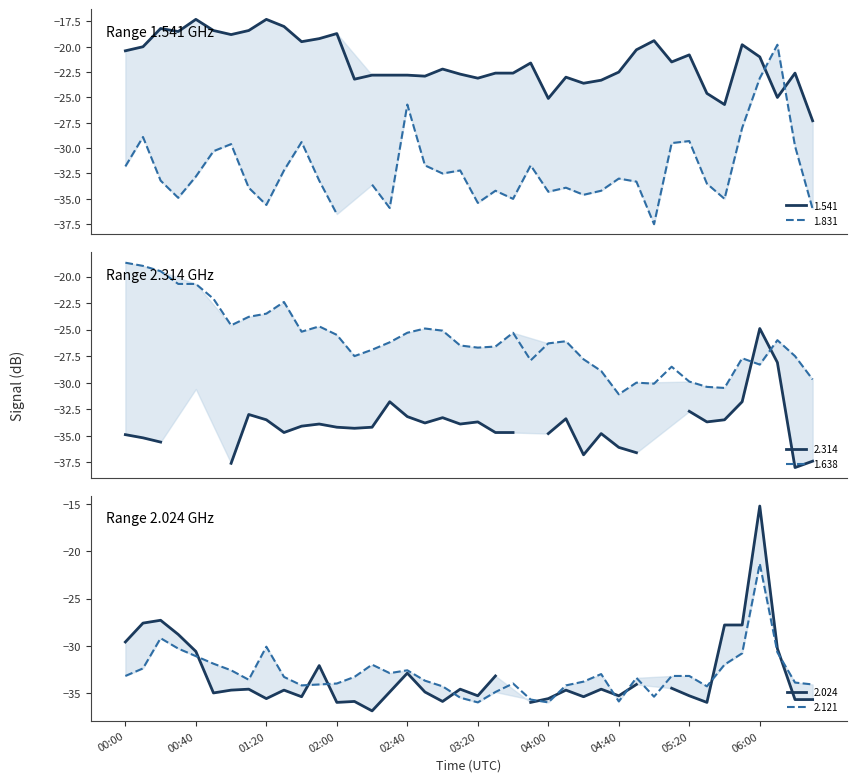

True or false: 1.541 and 2.121 cross at least once.

False